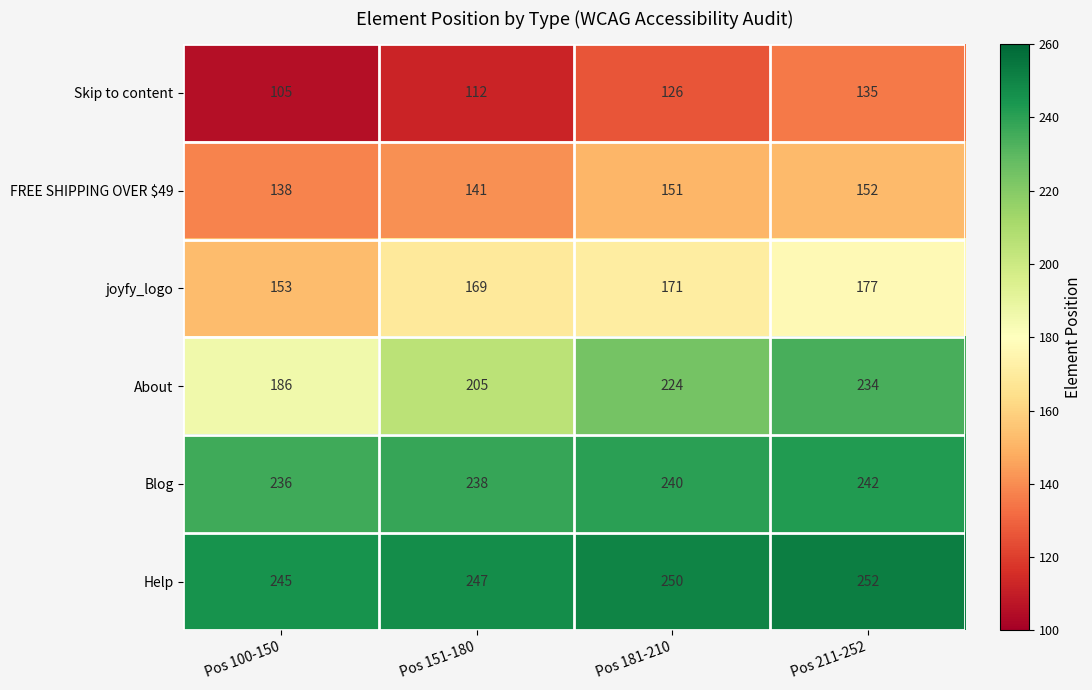

Which series changed the most between Pos 100-150 and Pos 151-180?

About